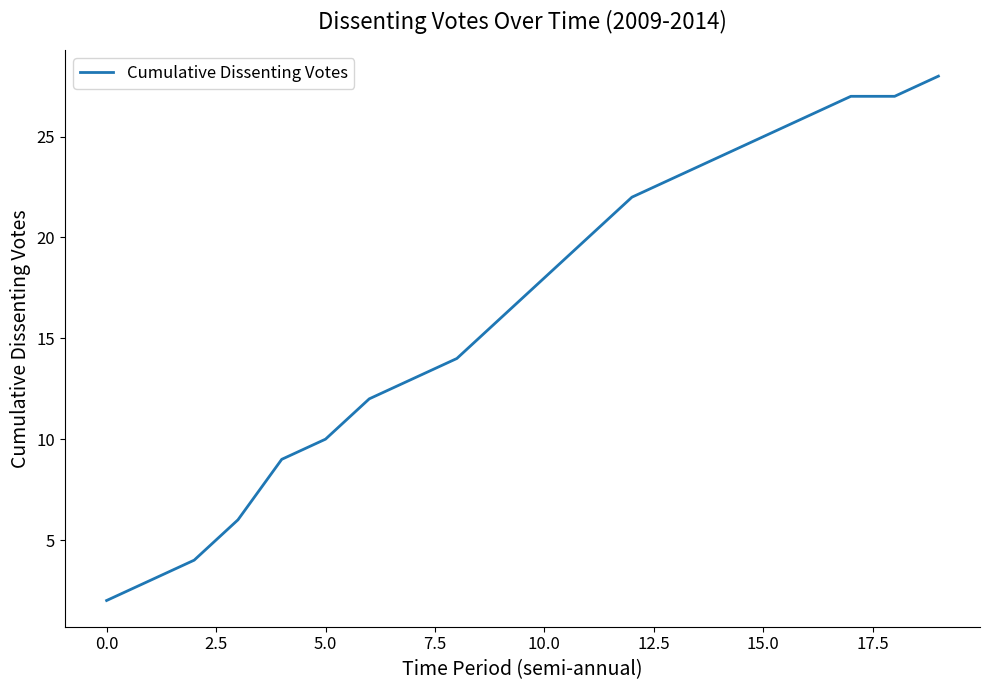

What is the difference between the maximum and minimum values?

26